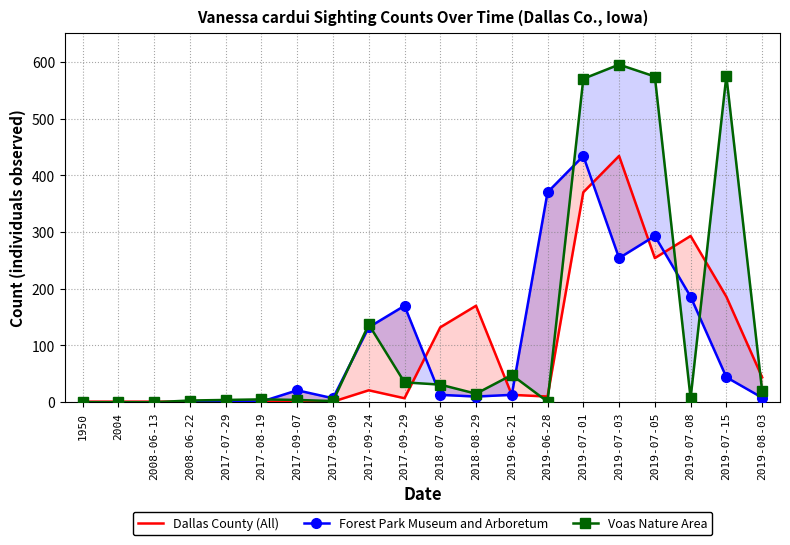

Between which two adjacent categories do Forest Park Museum and Arboretum and Dallas County (All) first intersect?

2017-09-29 and 2018-07-06